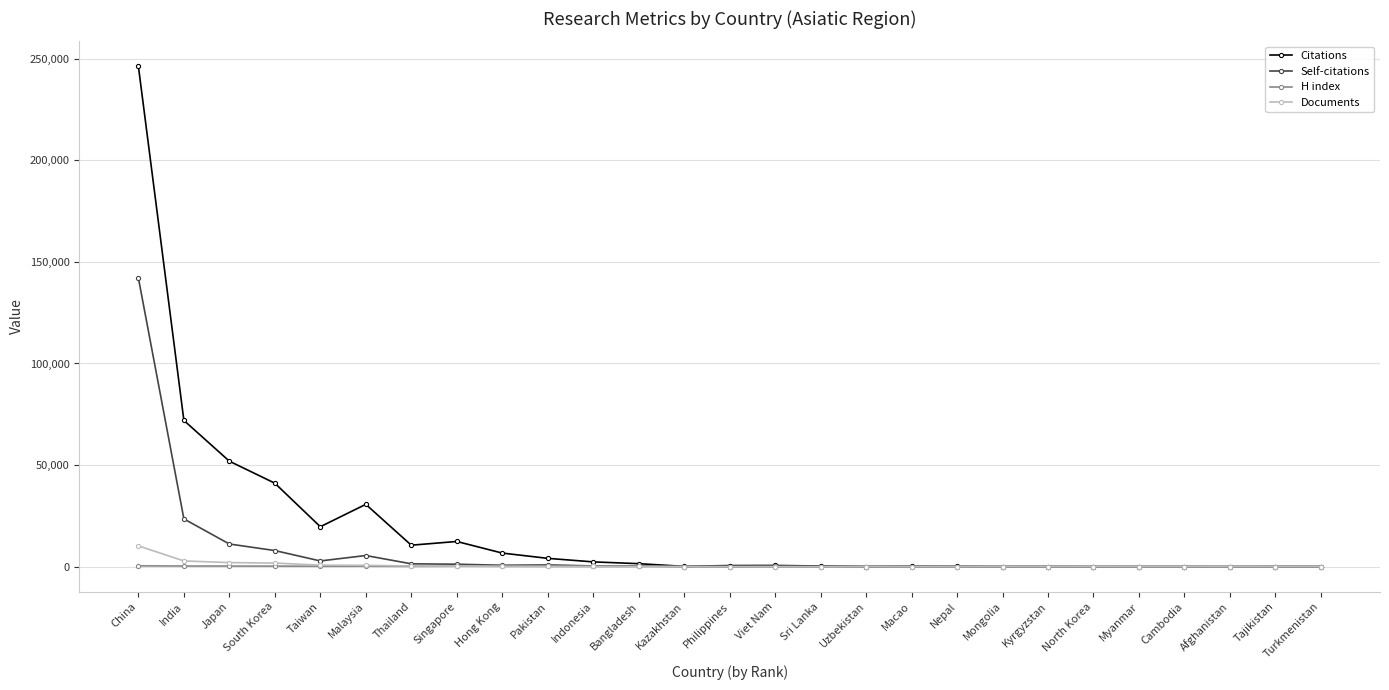

Is it true that Documents equals 6 at Macao?

True